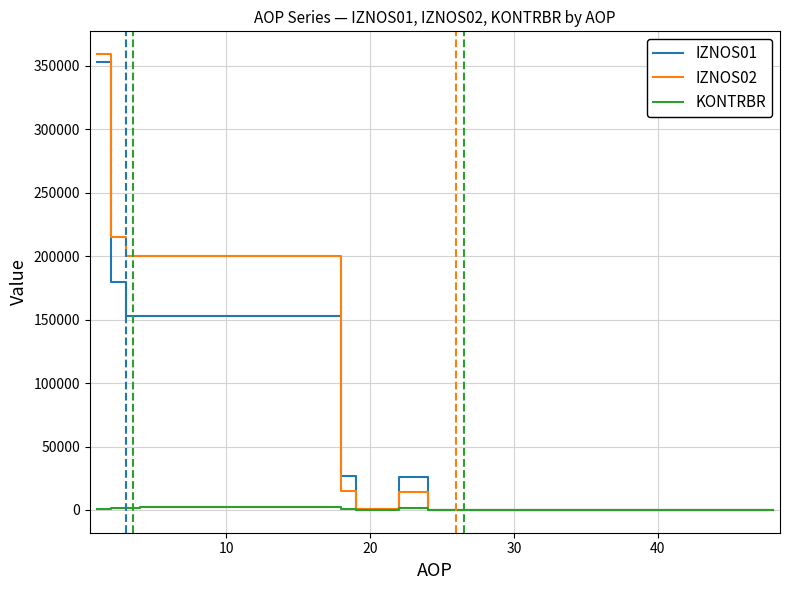

Which series has the largest range (max minus min)?

IZNOS02